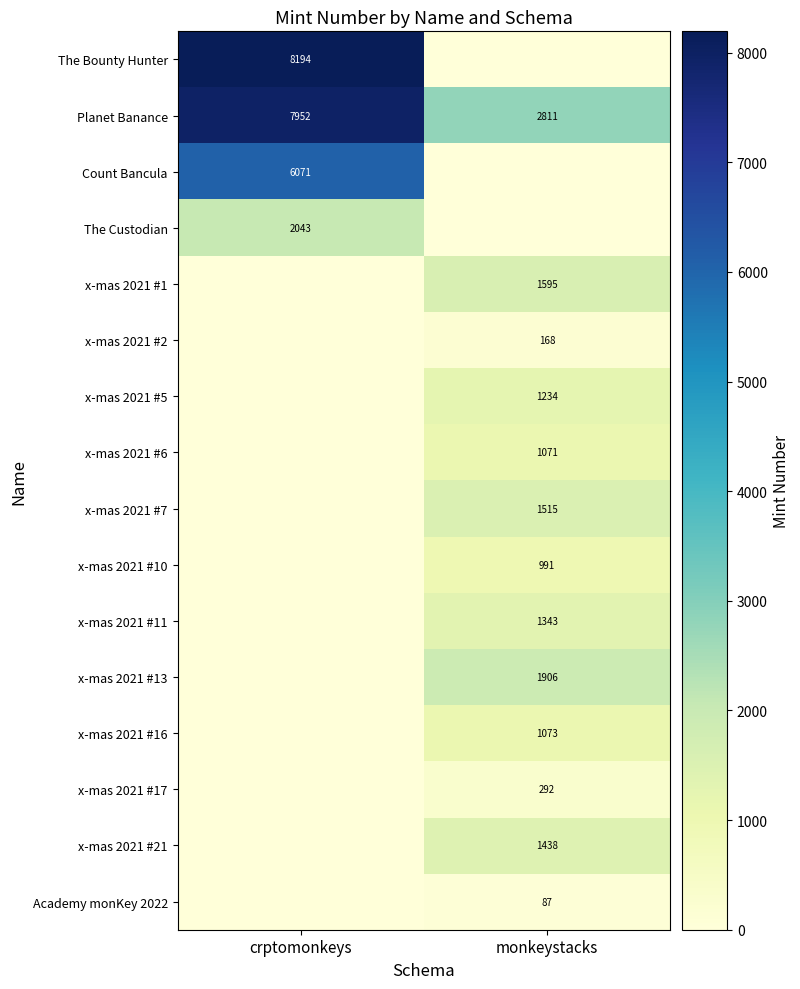

List the labels in order of Planet Banance value, smallest first.

monkeystacks, crptomonkeys